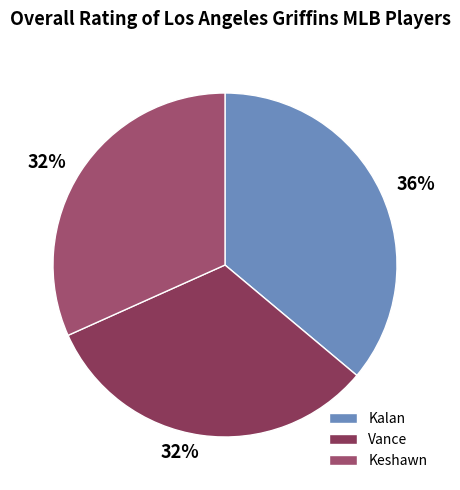

Which slice is the largest?

Kalan